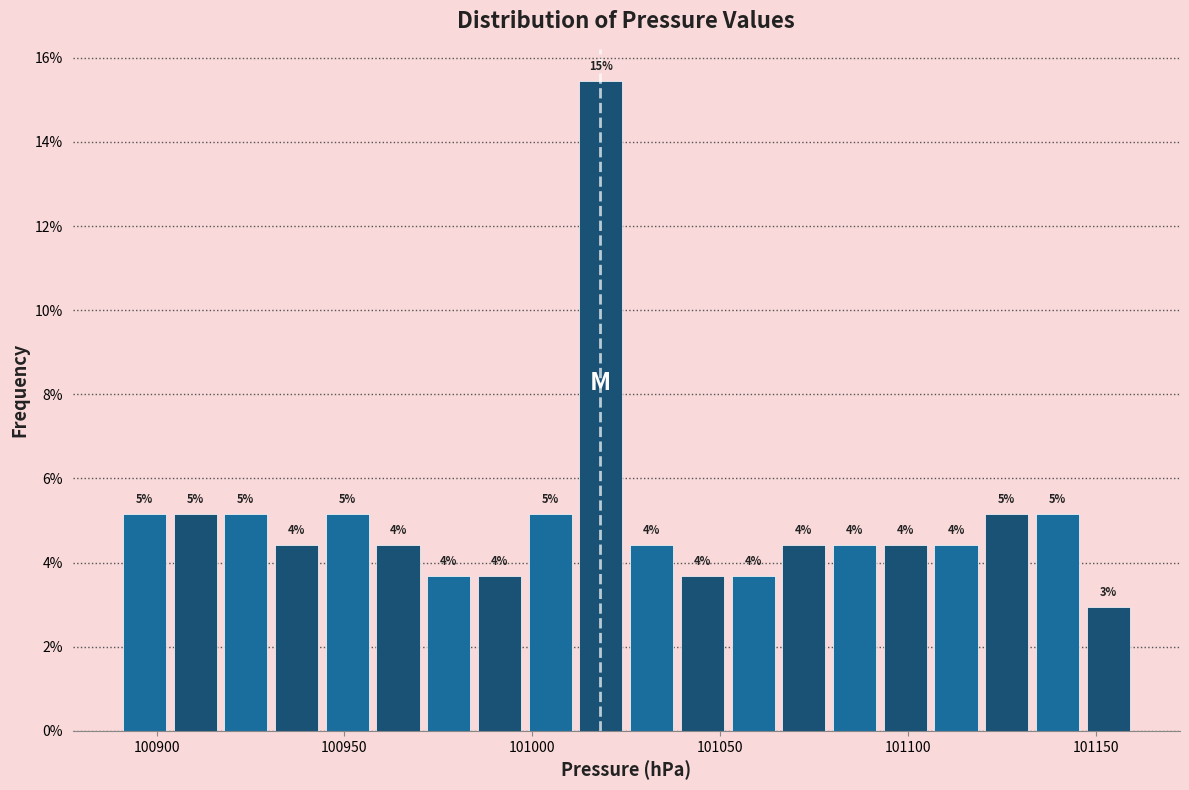

Read against the x-axis, roughly where is the centre of the tallest bar?

101020